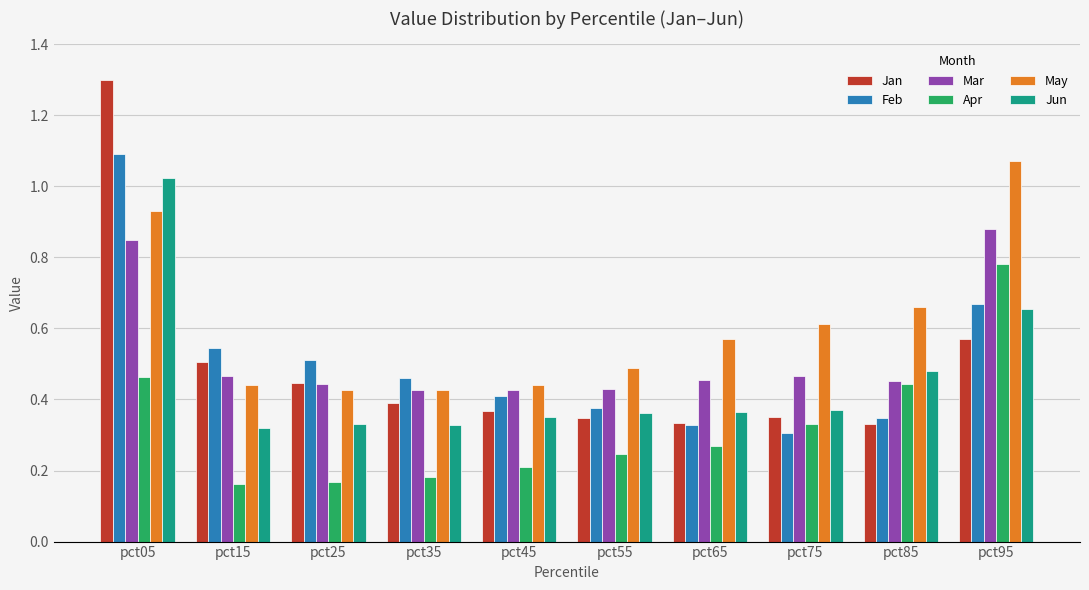

At which category is the sum across all series the highest?

pct05